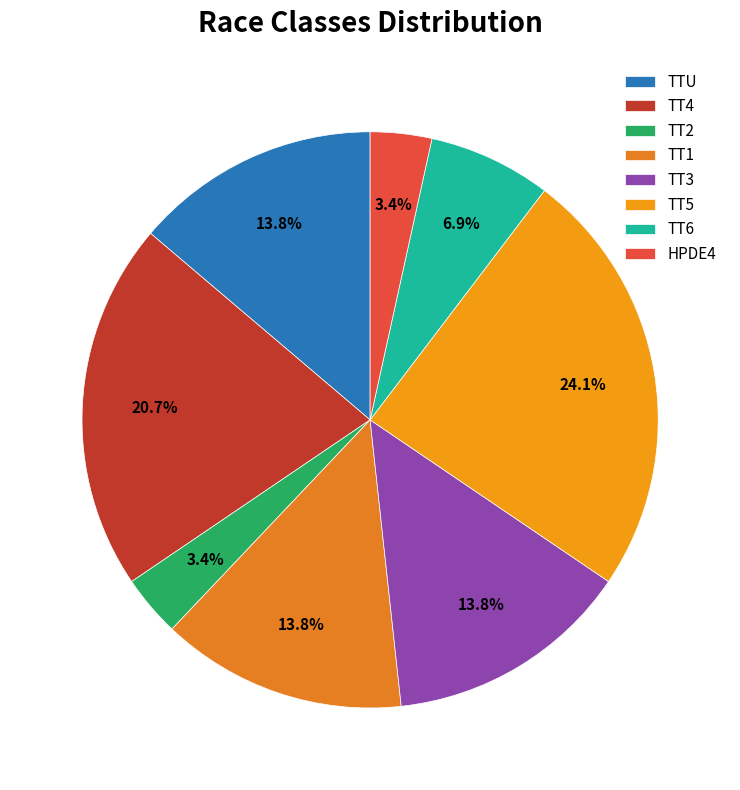

Rank the categories by value from highest to lowest.

TT5, TT4, TTU, TT1, TT3, TT6, TT2, HPDE4